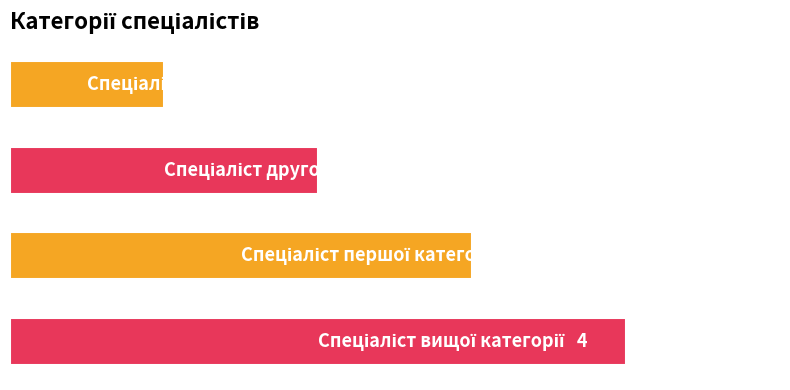

Are the bars horizontal?

Yes